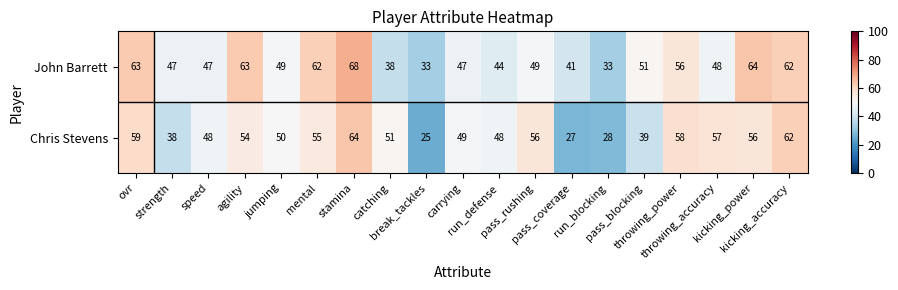

What is the spread (max minus min) of values at carrying?

2